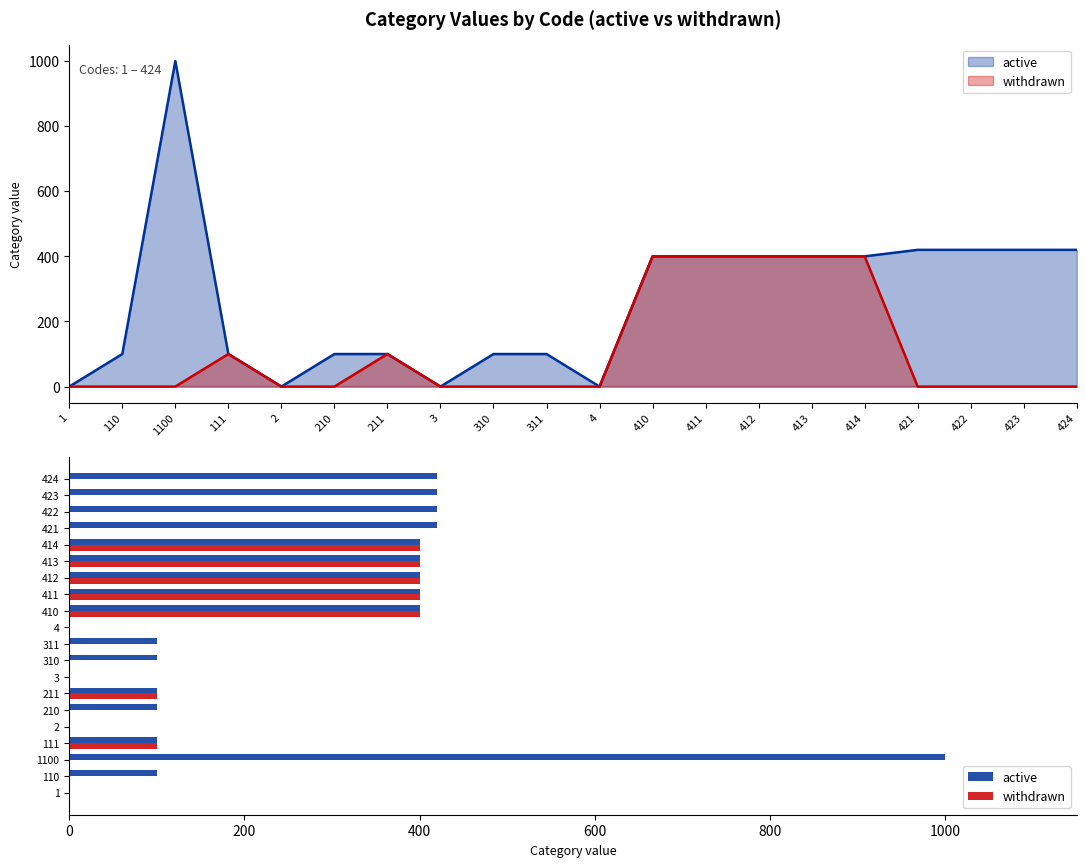

How many distinct data groups are displayed?

2